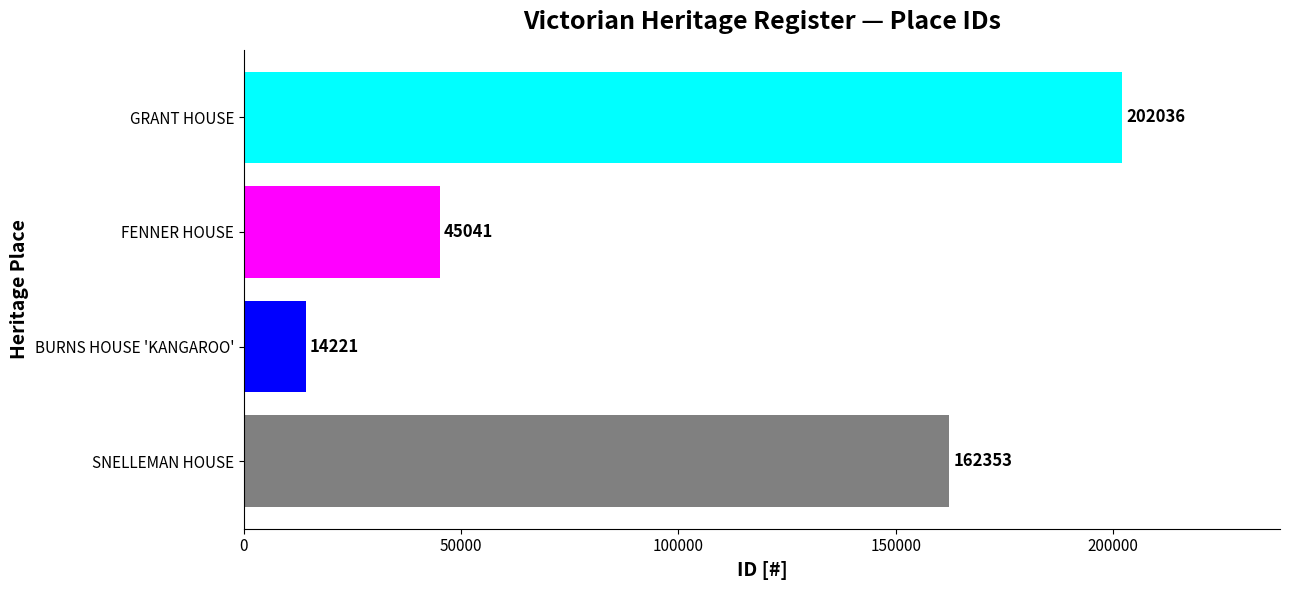

The value at GRANT HOUSE is 202036. True or false?

True